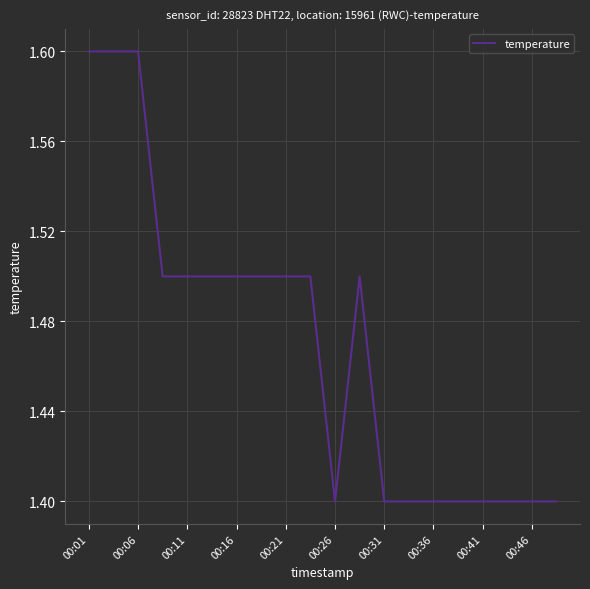

What is the minimum value shown in the chart?

1.4